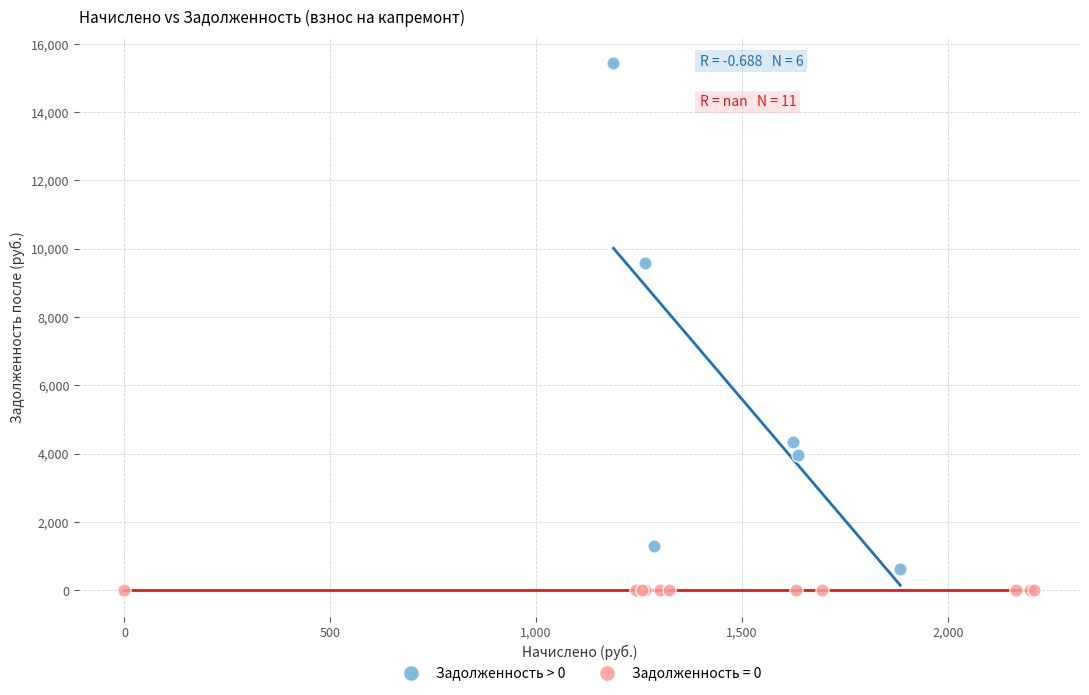

Which series contains the highest Y value?

Задолженность > 0